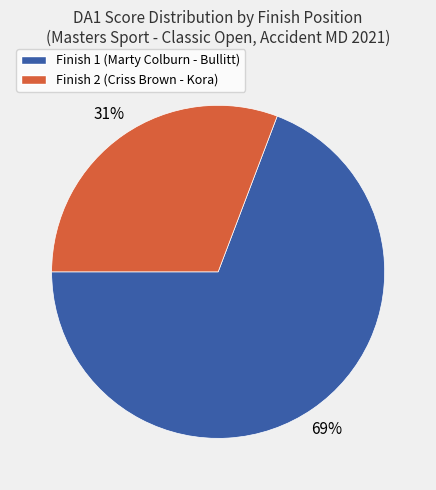

Is there any slice that represents more than half of the pie?

Yes